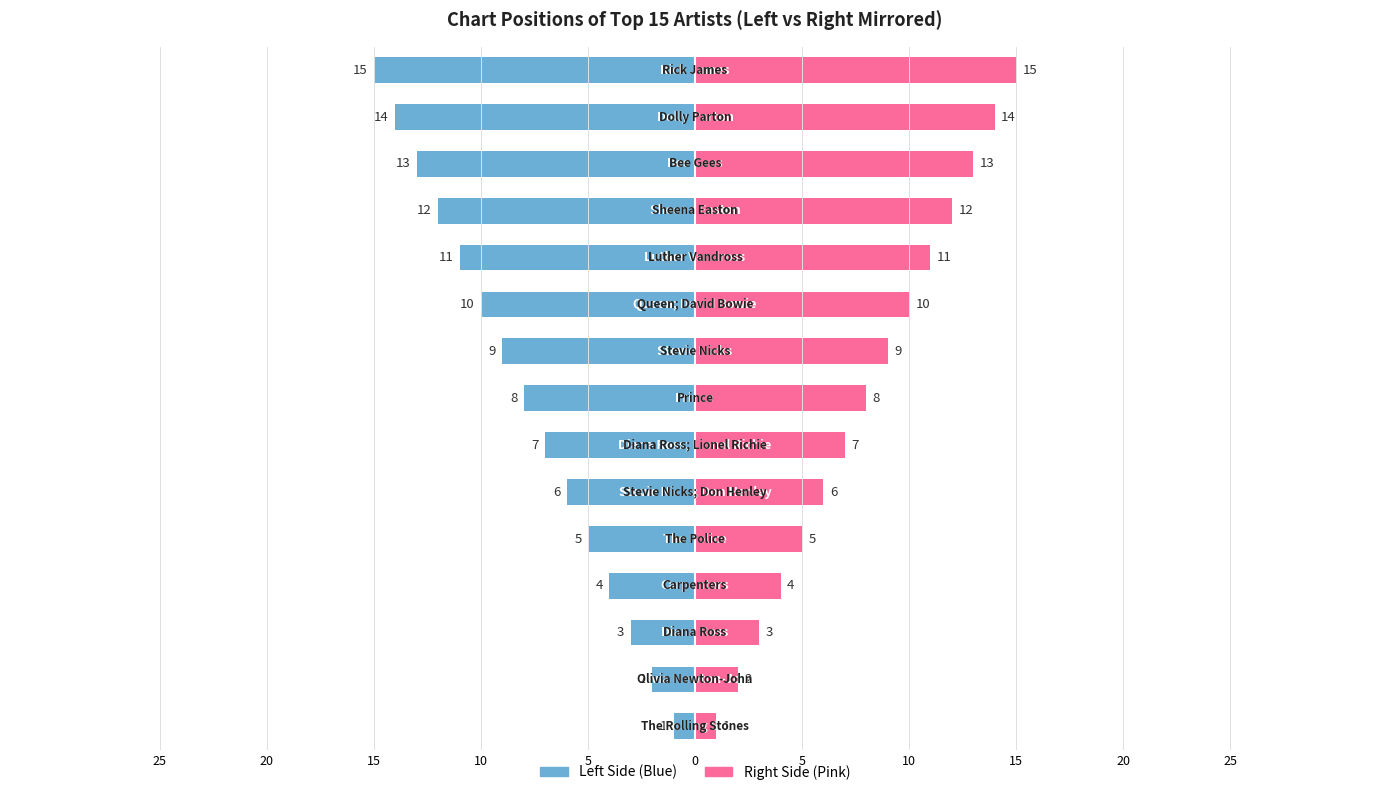

How many groups of bars are there?

15